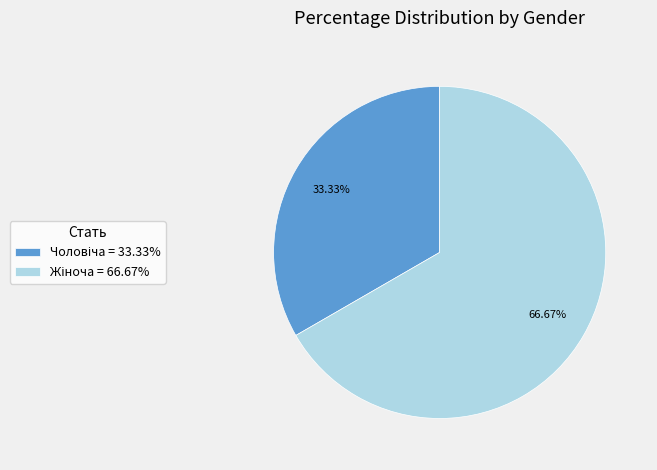

Is there any slice that represents more than half of the pie?

Yes